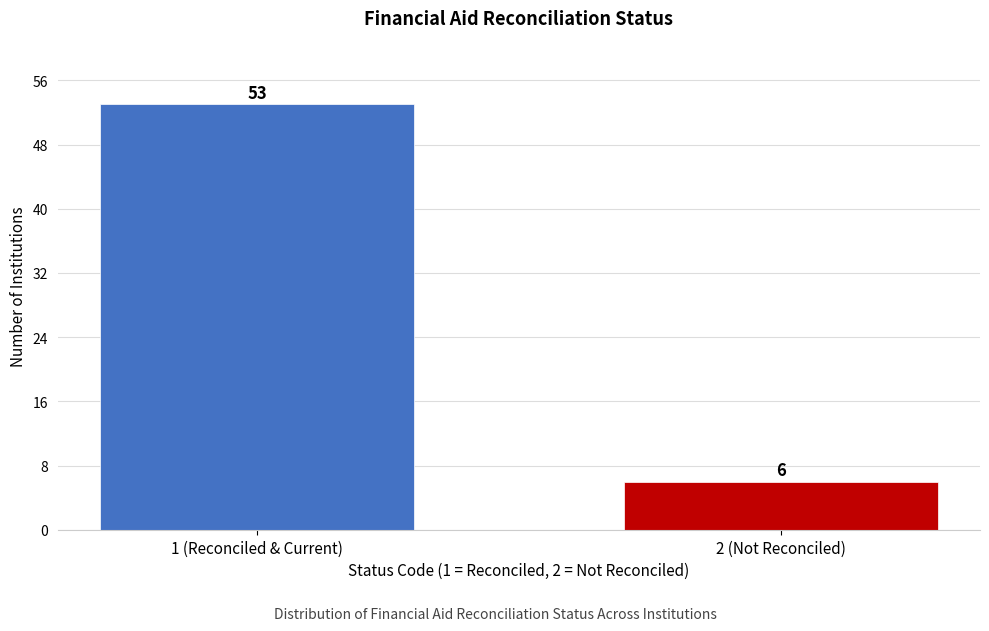

Reading left to right, extract all data points from this chart.

53	6